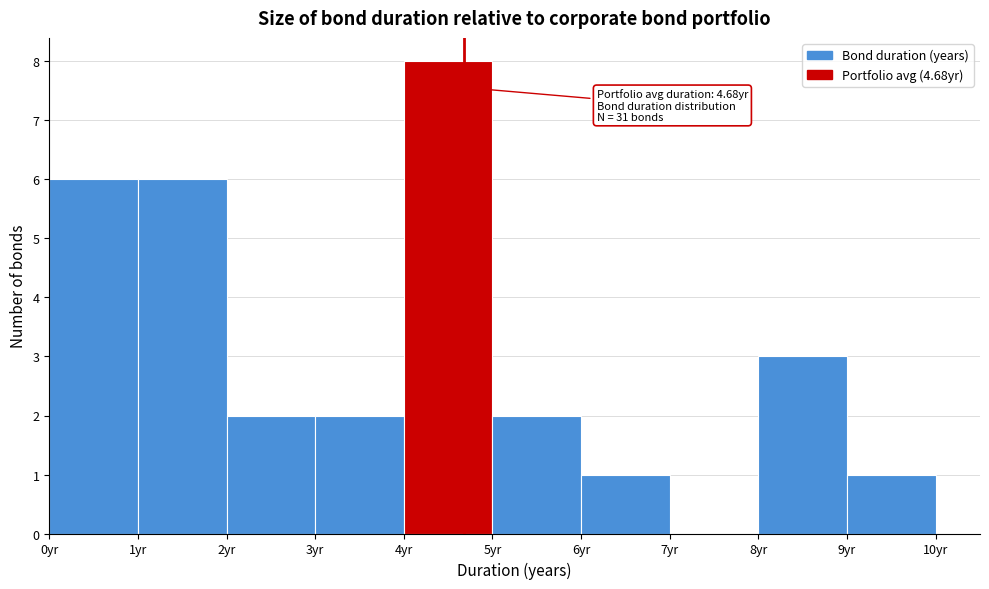

Over which range of the x-axis is the bar tallest?

4 to 5